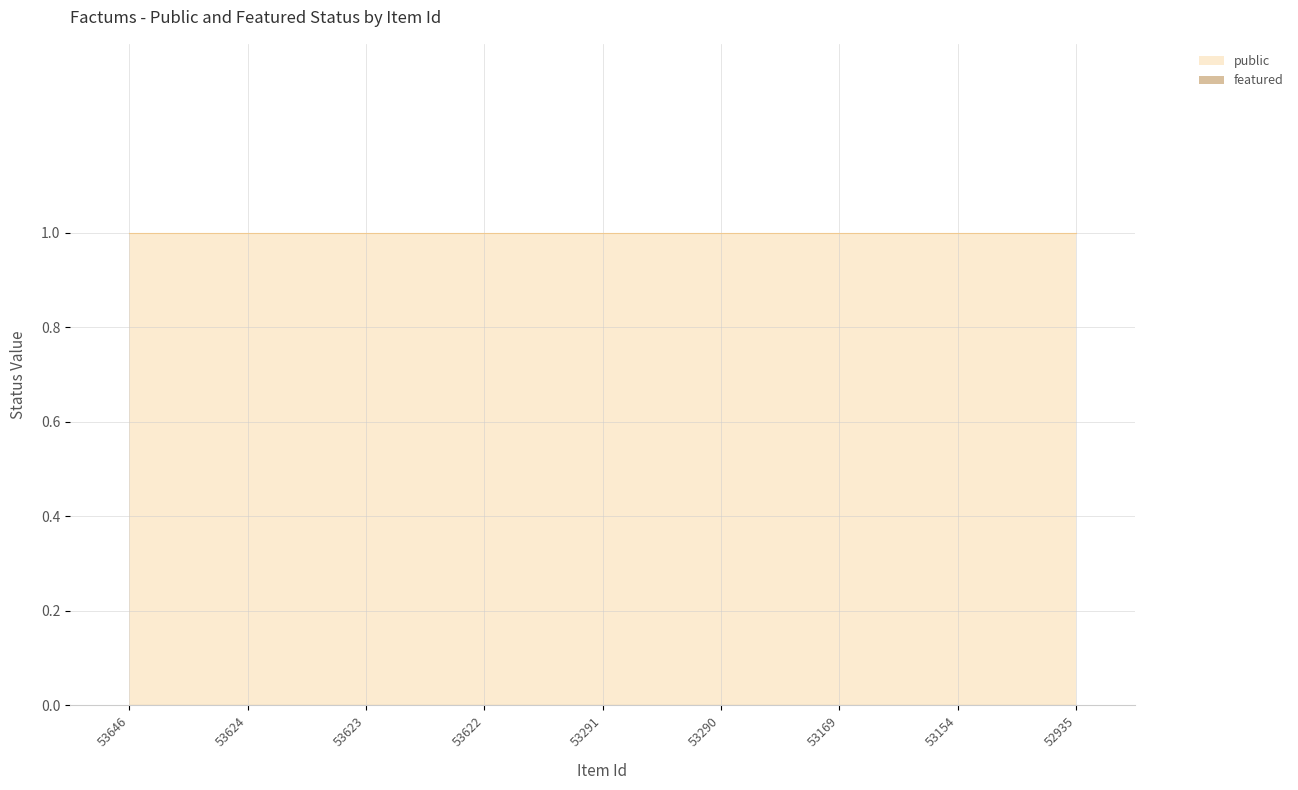

Is it true that featured equals 0 at 53154?

True